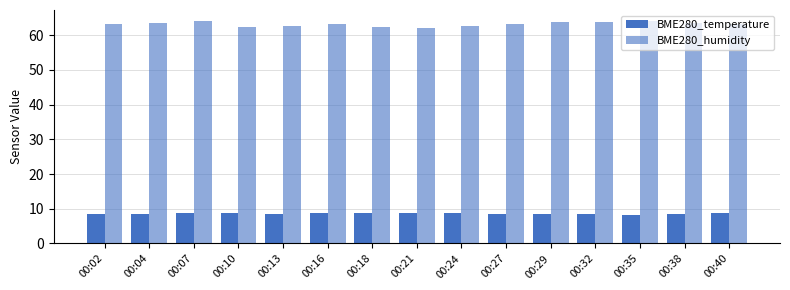

Are the bars grouped side by side (vs. stacked)?

Yes